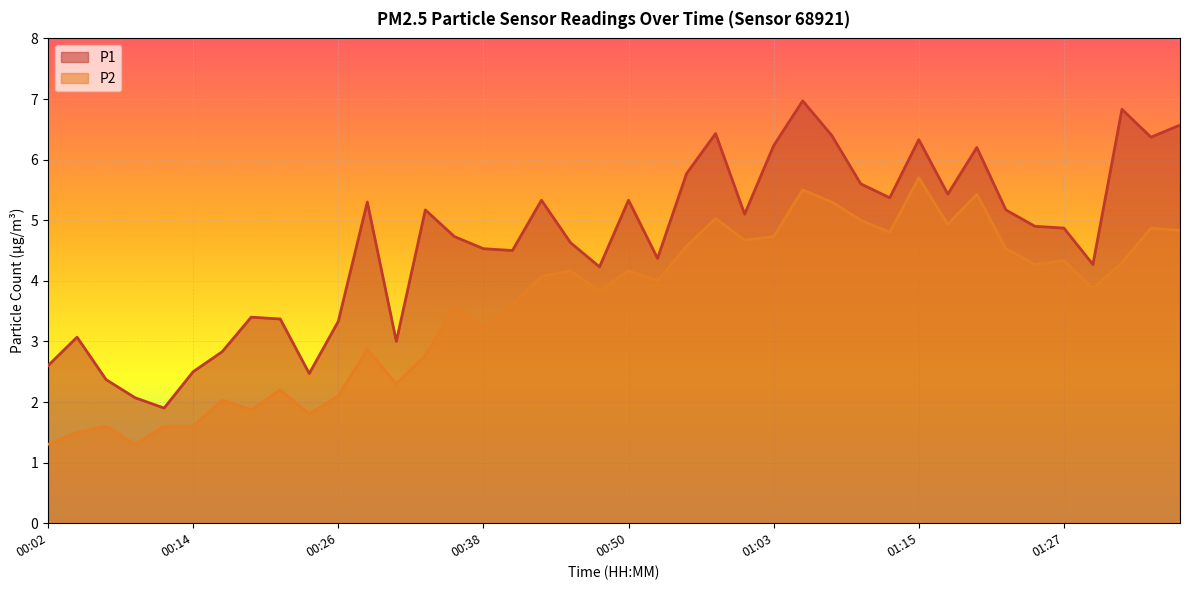

Reading left to right, extract all data points from this chart.

P1: 2.6	3.1	2.4	2.1	1.9	2.5	2.8	3.4	3.4	2.5	3.3	5.3	3.0	5.2	4.7	4.5	4.5	5.3	4.6	4.2	5.3	4.4	5.8	6.4	5.1	6.2	7.0	6.4	5.6	5.4	6.3	5.4	6.2	5.2	4.9	4.9	4.3	6.8	6.4	6.6
P2: 1.3	1.5	1.6	1.3	1.6	1.6	2.0	1.9	2.2	1.8	2.1	2.9	2.3	2.8	3.6	3.2	3.6	4.1	4.2	3.8	4.2	4.0	4.6	5.0	4.7	4.7	5.5	5.3	5.0	4.8	5.7	4.9	5.4	4.5	4.3	4.3	3.9	4.3	4.9	4.8